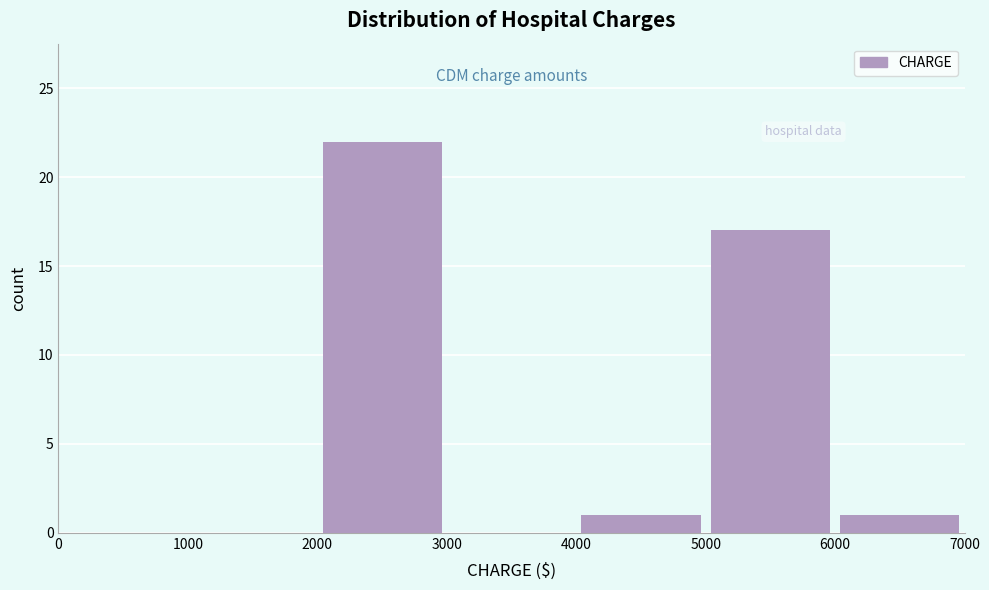

How tall is the bar that spans 5000 to 6000 on the x-axis? The values are not printed on the chart, so give them approximately, as read against the axis.

17